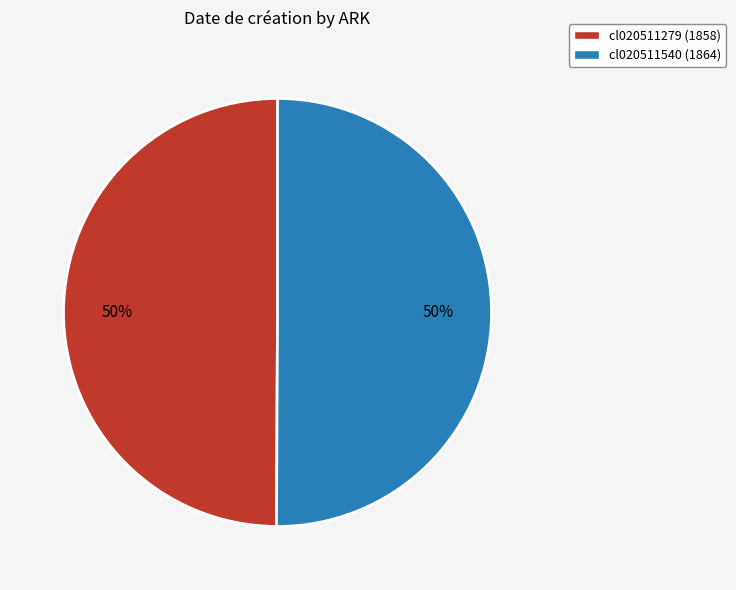

Is it true that cl020511279 (1858) is 39% of the pie?

False